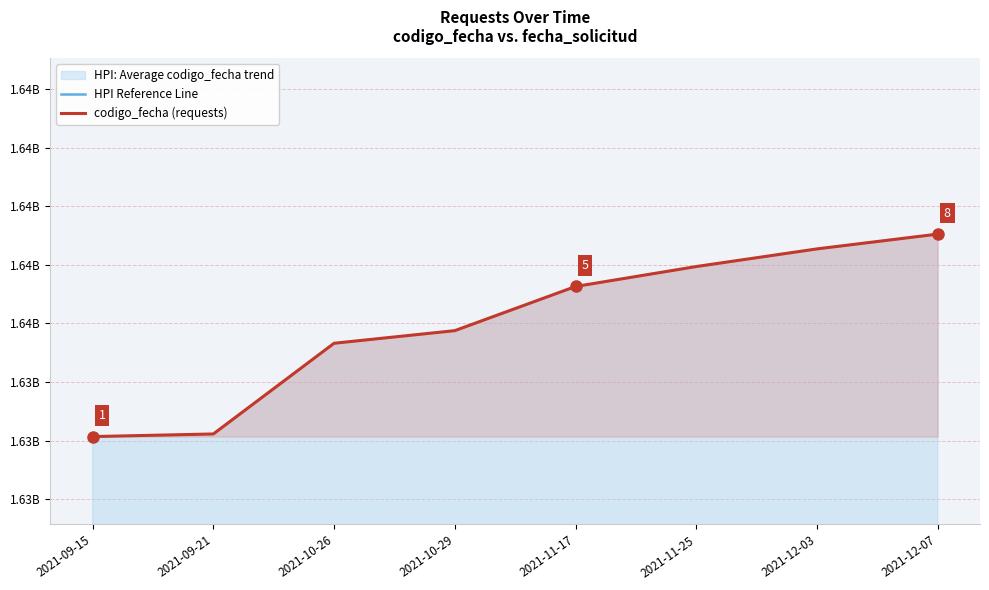

What is the difference between the maximum and second lowest values in the codigo_fecha (requests) series?

6820039.0